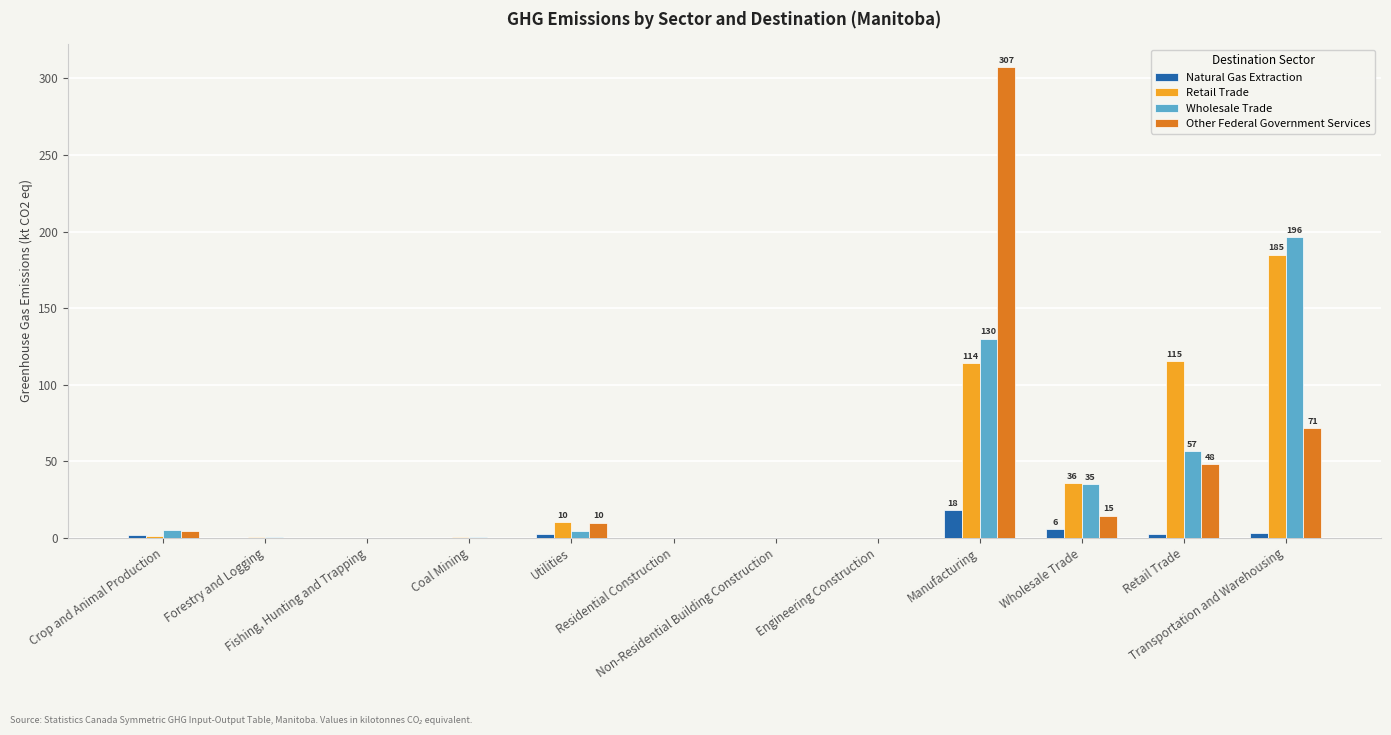

What is the greatest value displayed?

307.1